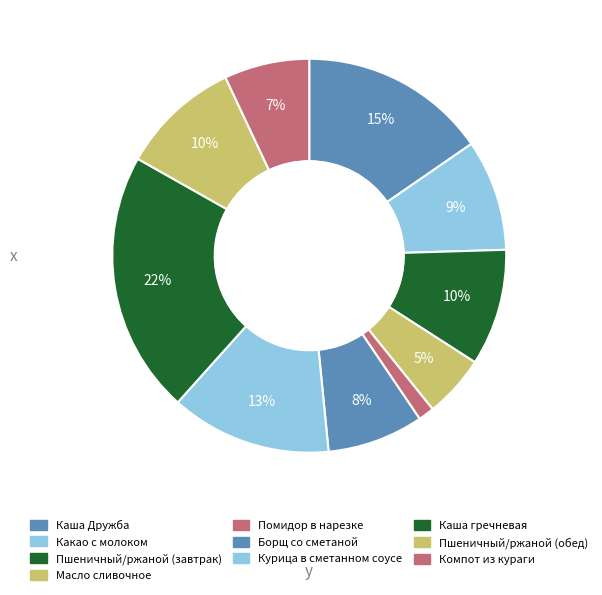

Count the number of slices in the pie.

10